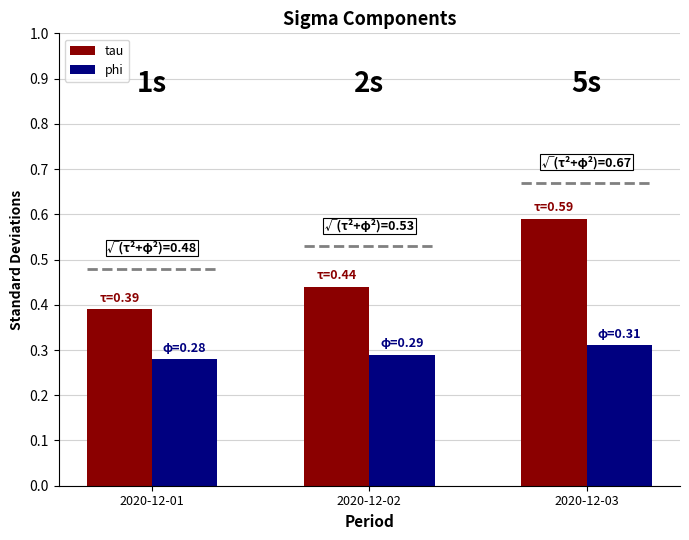

What is the average value of the tau series?

0.5